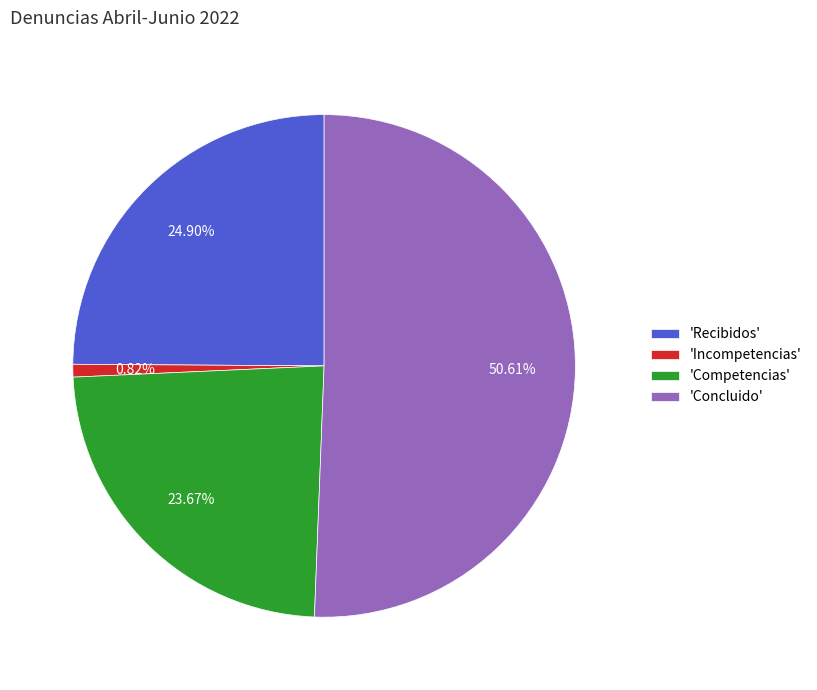

Which slice is the smallest?

'Incompetencias'